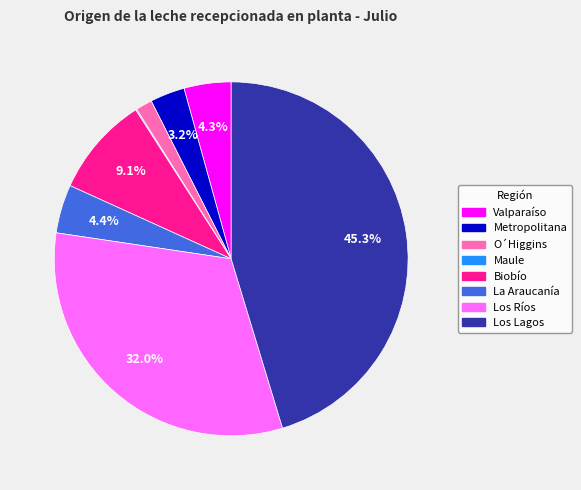

Does any single category account for the majority?

No